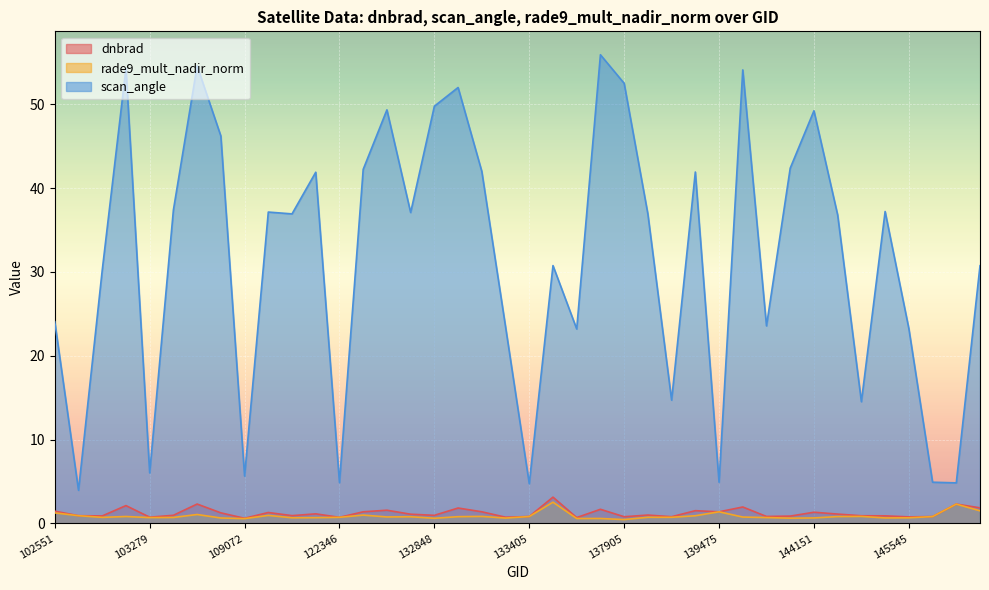

True or false: scan_angle has a value of 7.3 at 145734.

False